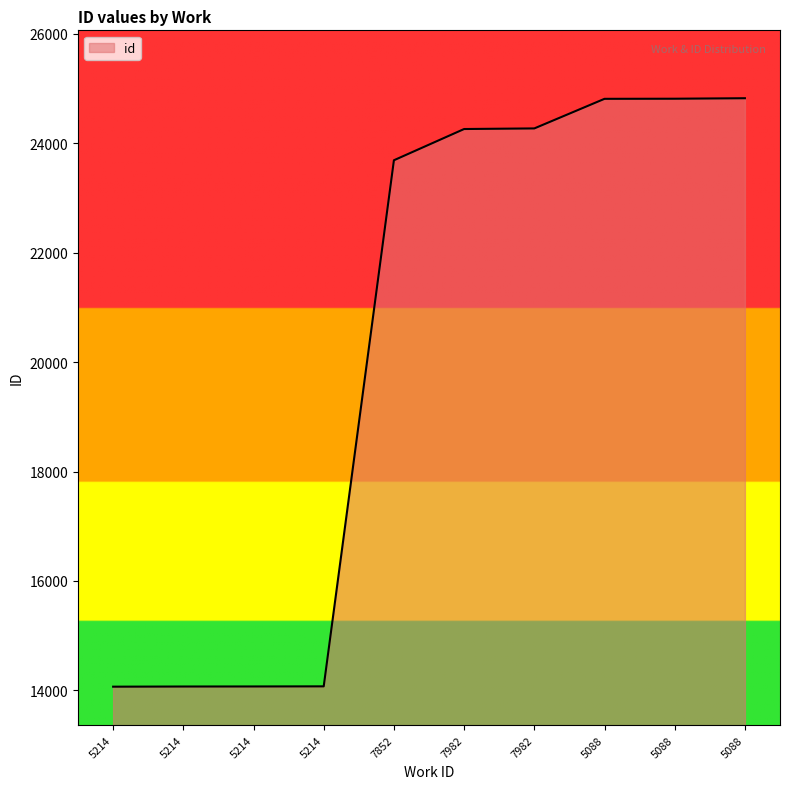

Reading right to left, list all the values displayed in this chart.

5088=24825	5088=24816	5088=24814	7982=24273	7982=24262	7852=23691	5214=14073	5214=14071	5214=14070	5214=14067